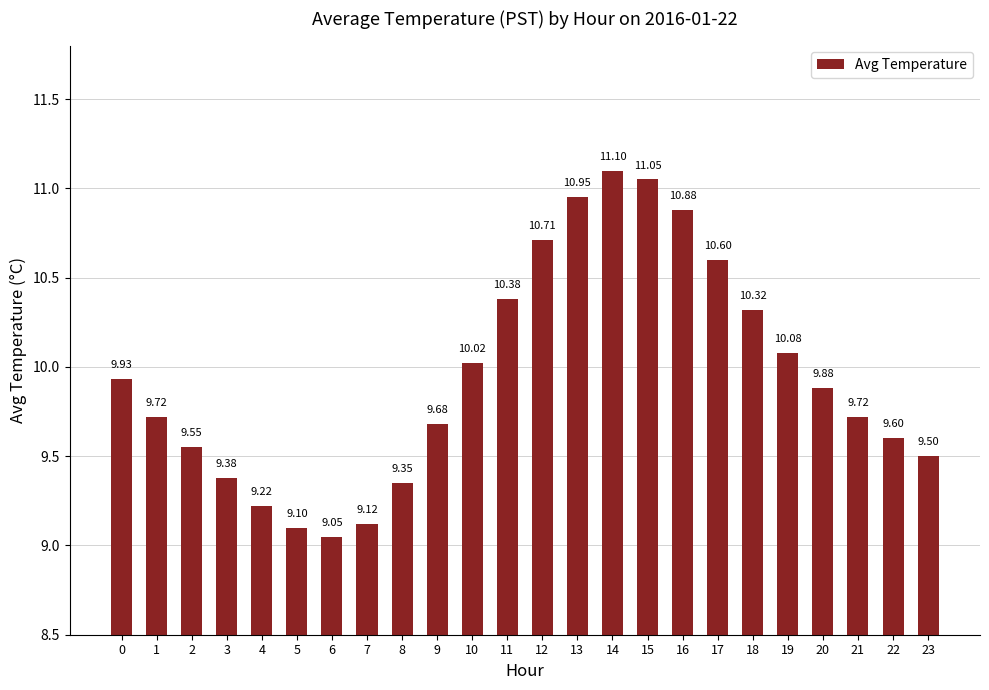

The chart shows a value of 3.2 at 12. True or false?

False